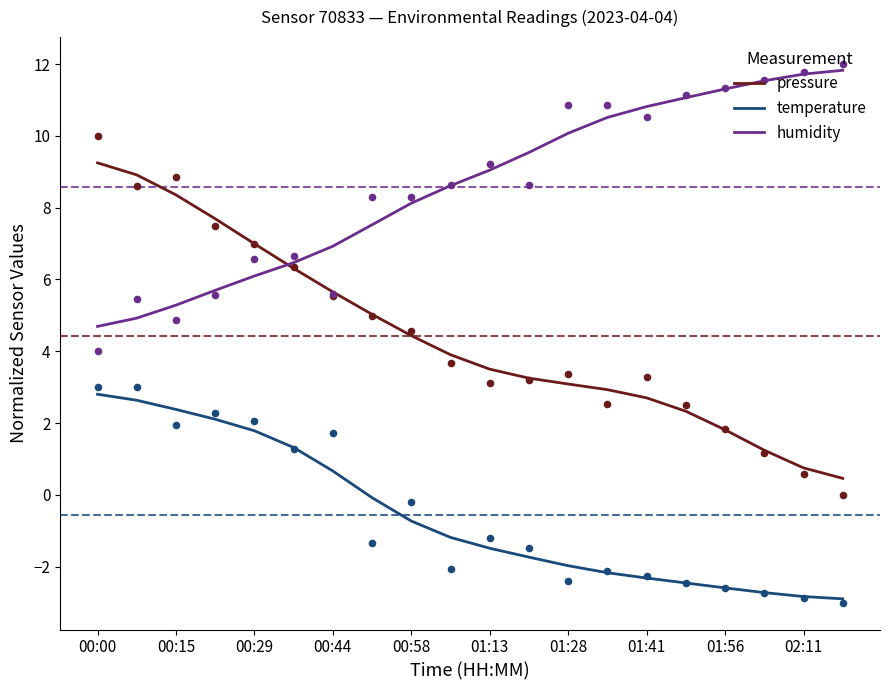

At which category is the sum across all series the highest?

00:00